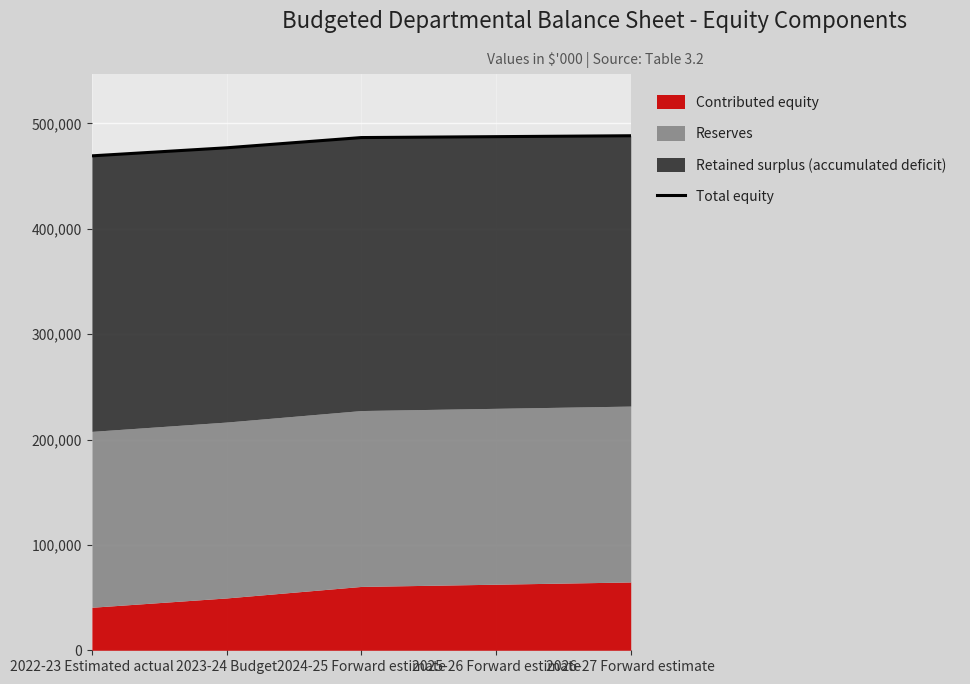

The value at 2025-26 Forward estimate is 875899. True or false?

False